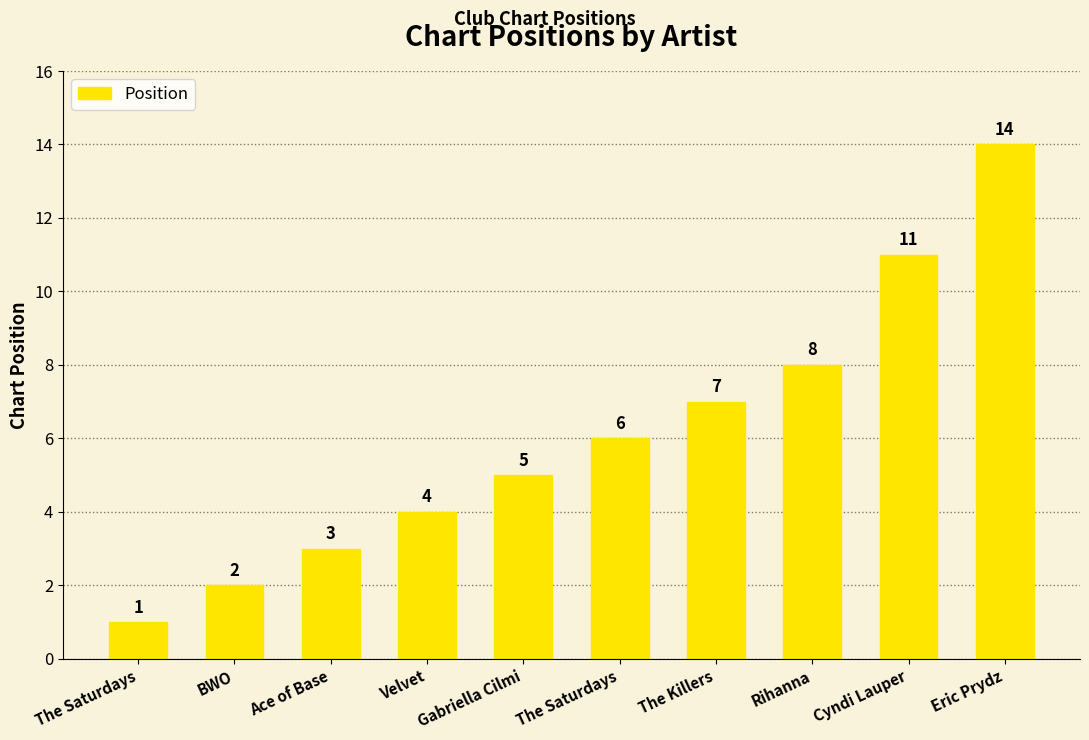

How many categories are shown in the chart?

10